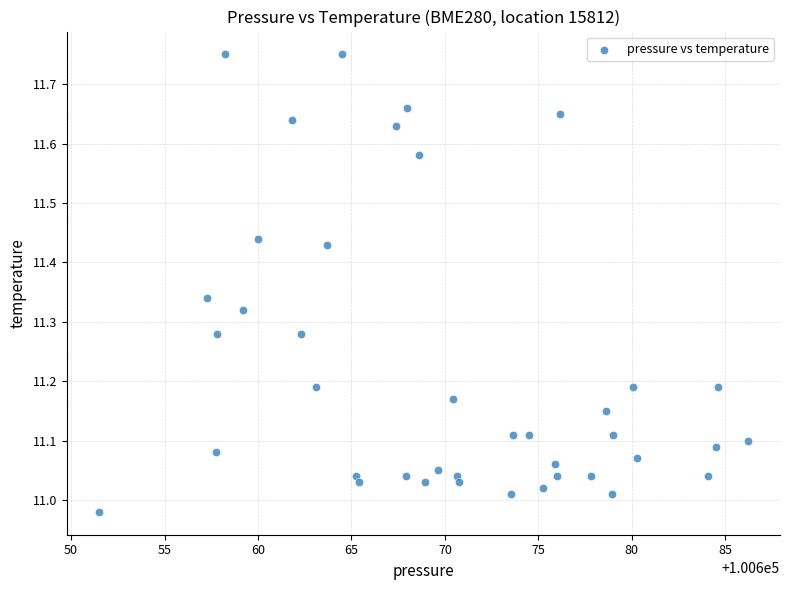

What is the range of Y values (max minus min)?

0.8